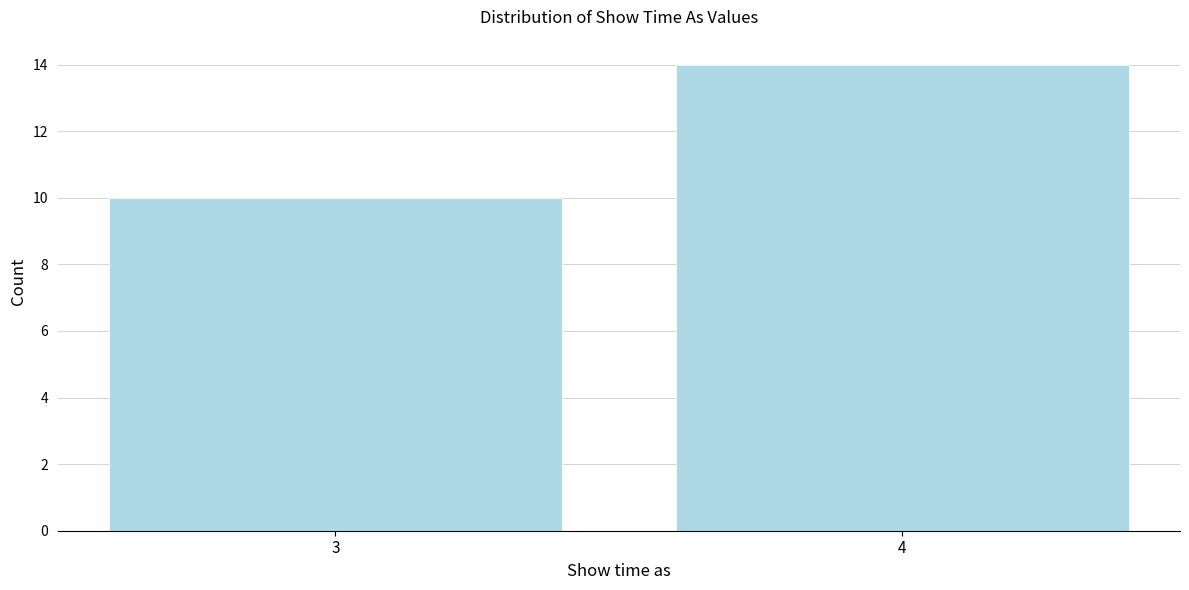

Reading right to left, what are all the values shown in this chart?

4=14	3=10